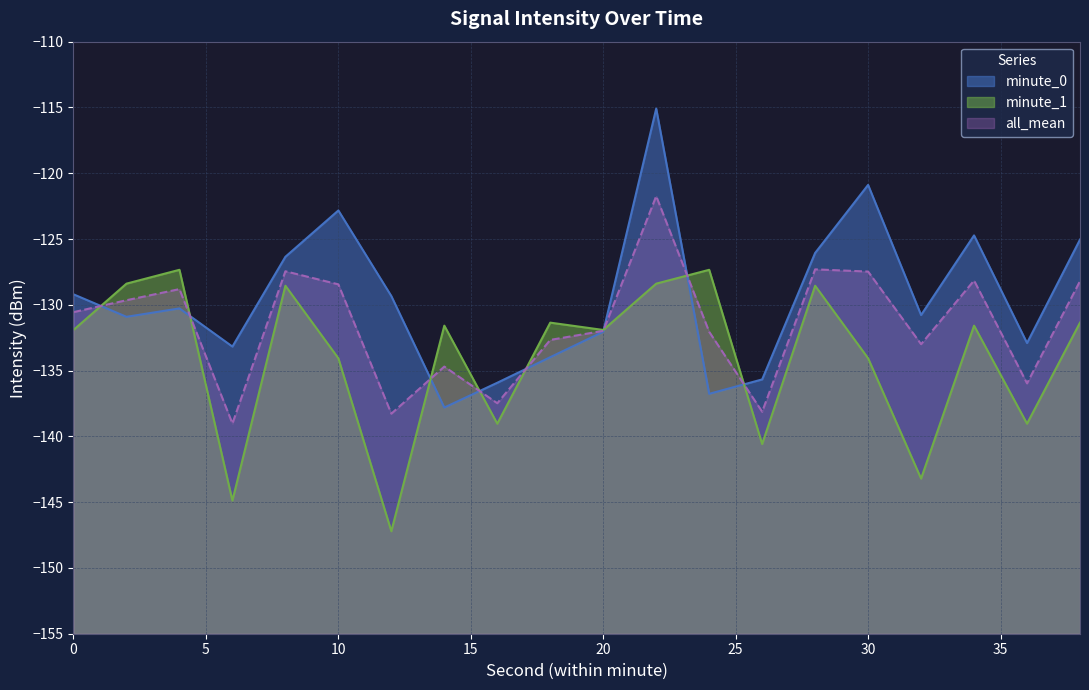

Where is the data nearest to the value -126?

28